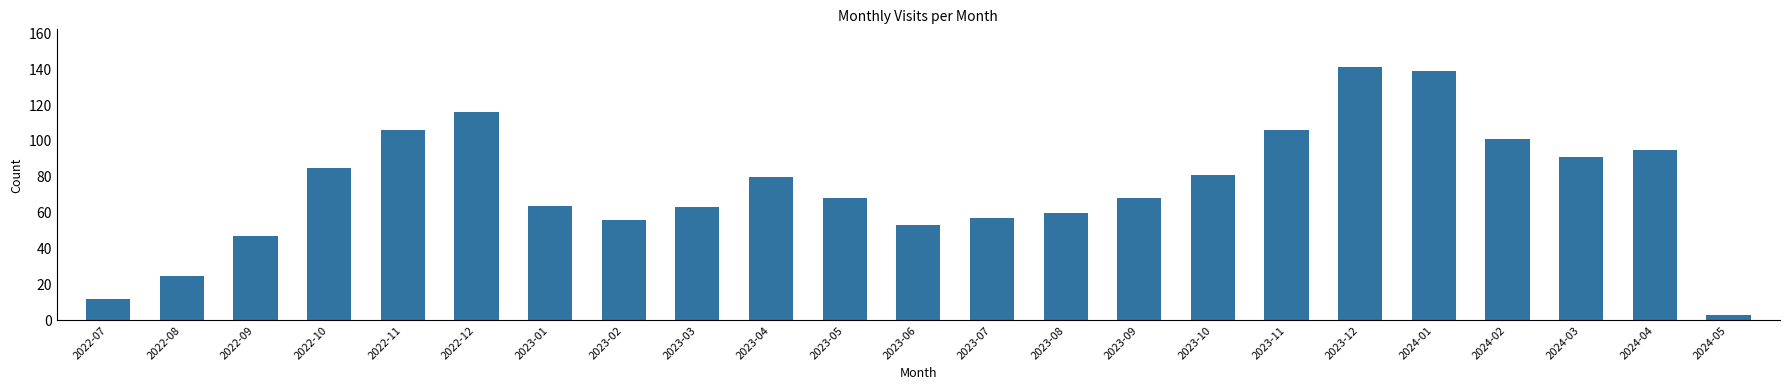

Which has a higher value, 2022-10 or 2022-09?

2022-10